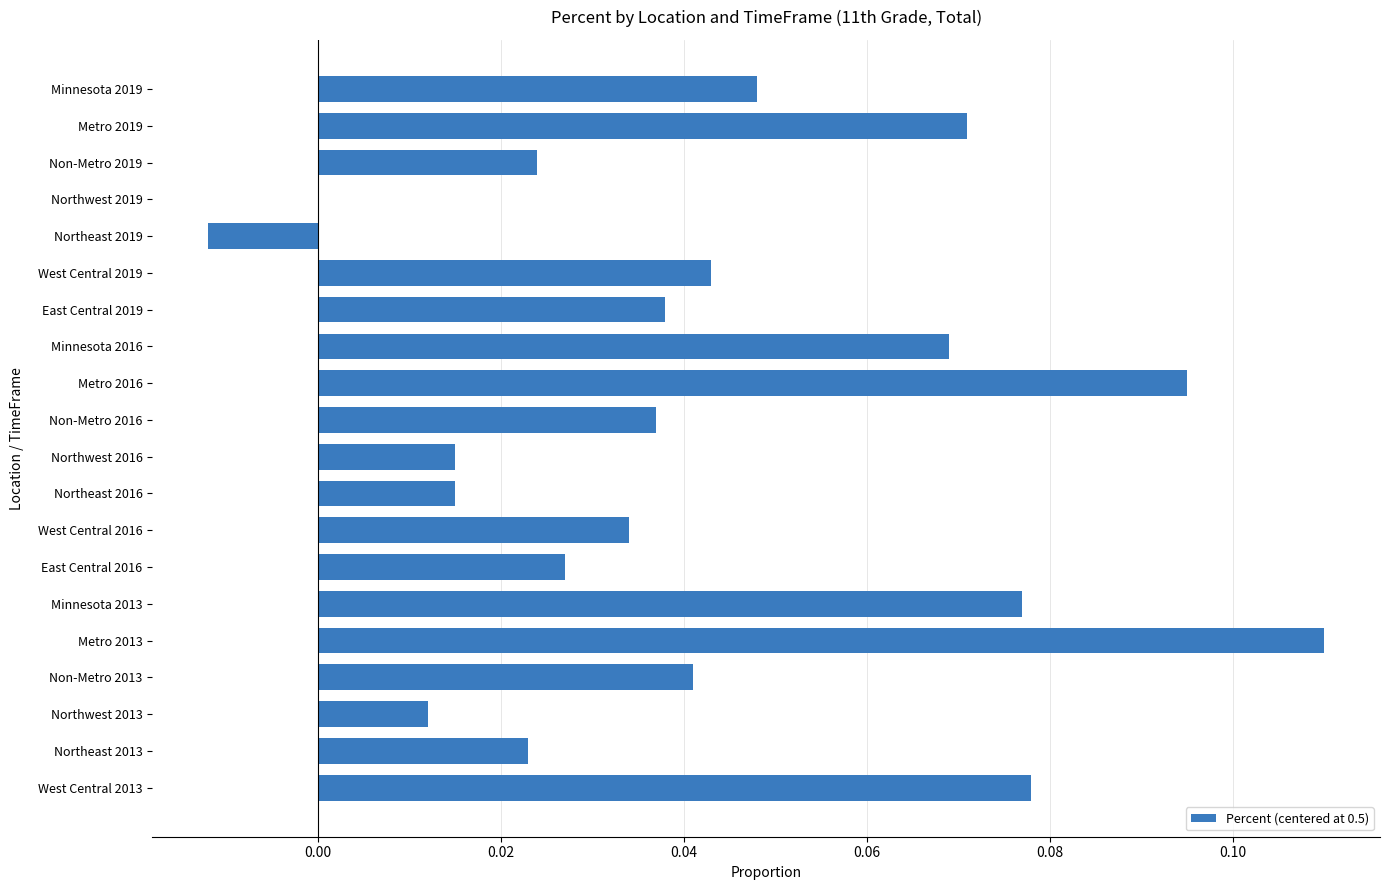

Count the number of data series in this chart.

1